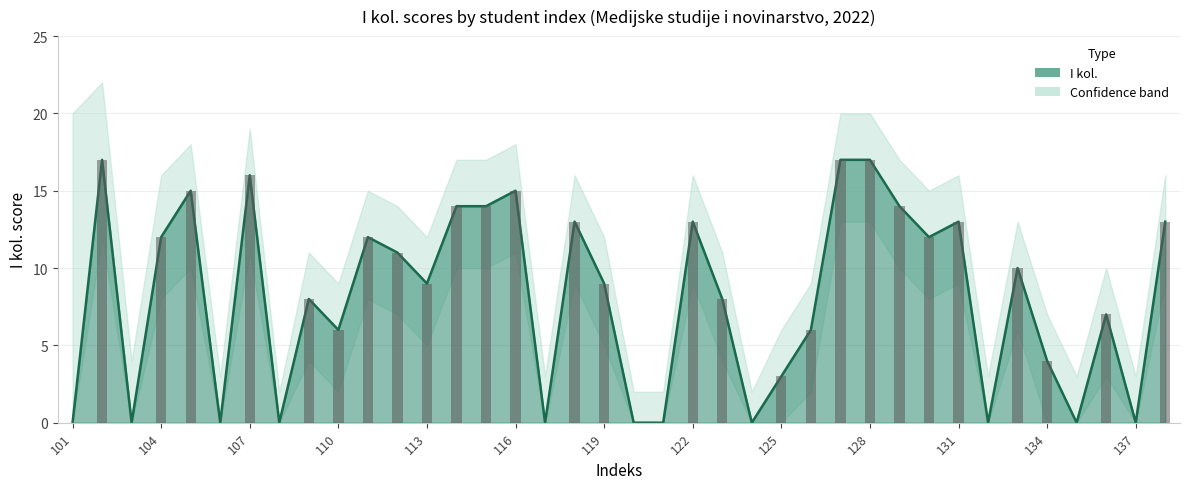

What is the sum of all values?

308